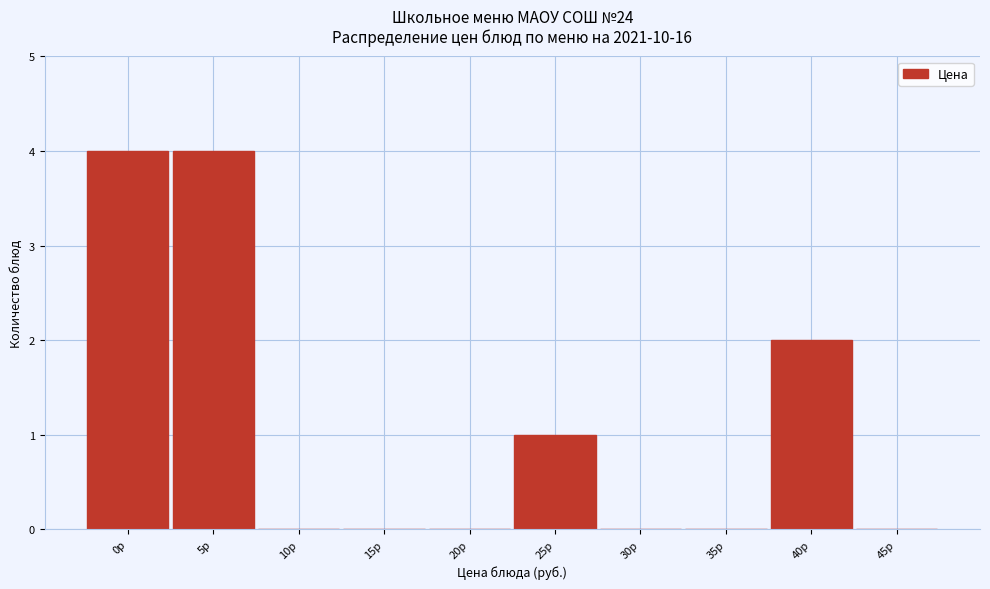

Reading left to right, extract all data points from this chart.

0р=4	5р=4	10р=0	15р=0	20р=0	25р=1	30р=0	35р=0	40р=2	45р=0